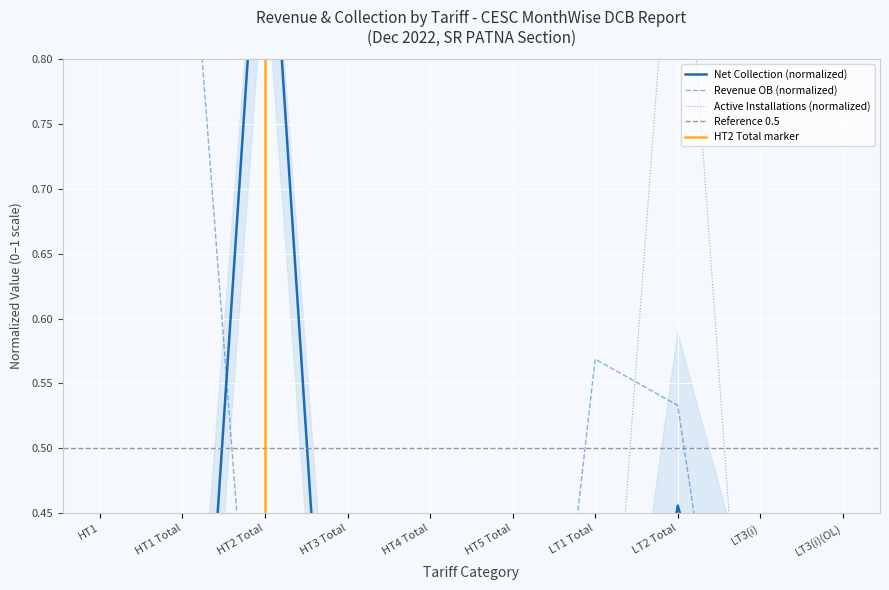

Which series ends up on top after the final intersection of Revenue OB and Active Installations?

Active Installations